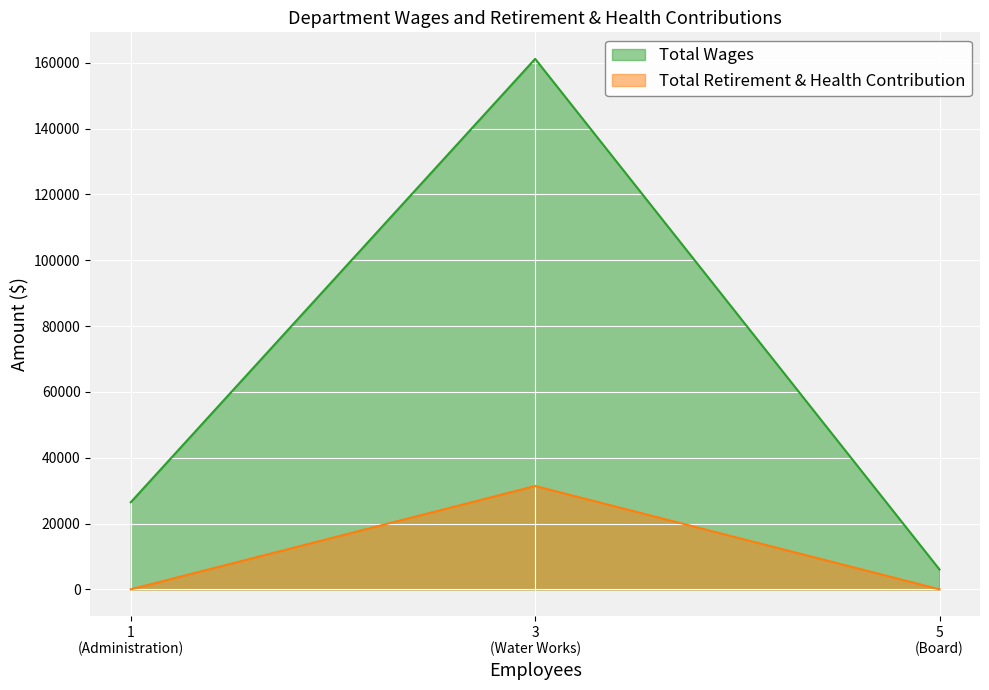

What is the total value across all series at Water Works?

192621